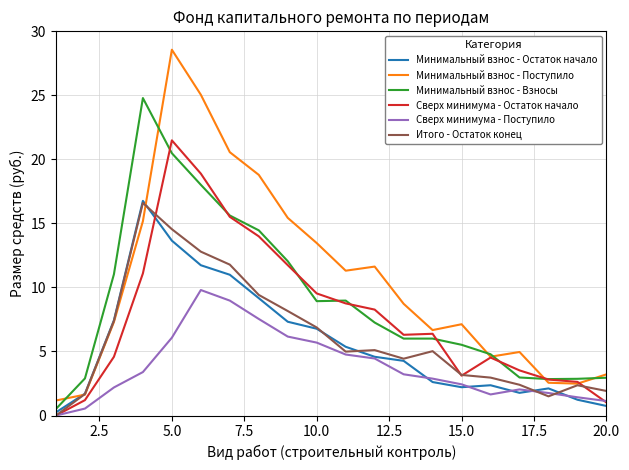

What is the highest value of the Минимальный взнос - Взносы series?

24.8